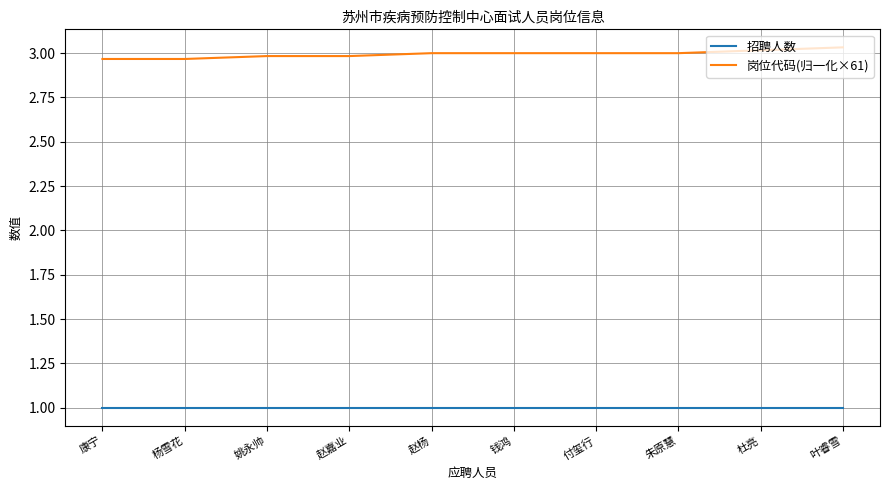

Rank the series by their maximum value, from highest to lowest.

岗位代码(归一化×61), 招聘人数